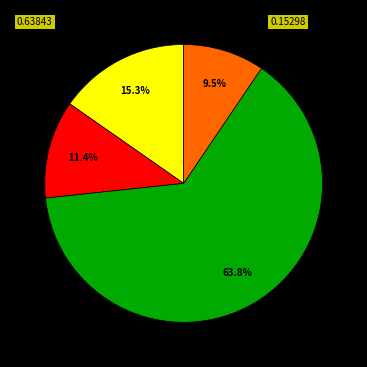

Is there any slice that represents more than half of the pie?

Yes